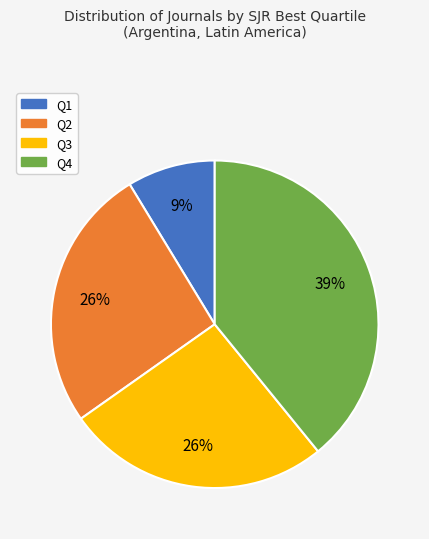

To the nearest percent, what portion does Q4 represent?

39%